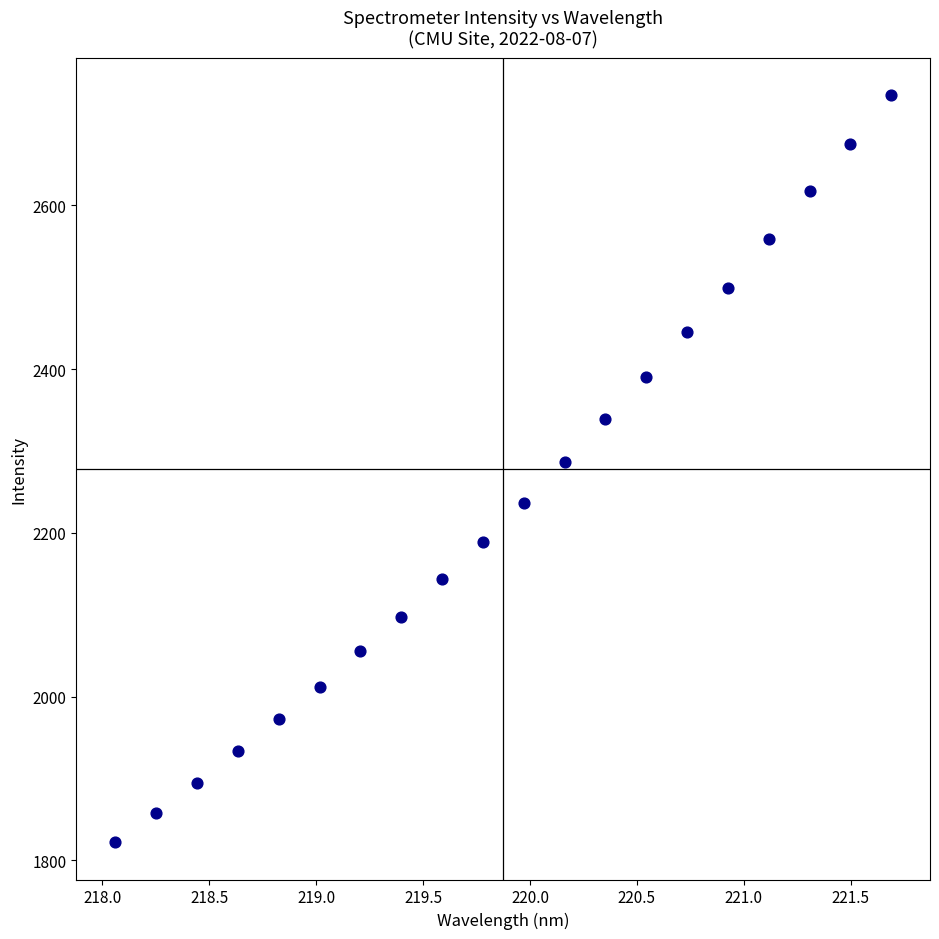

What is the range of X values (max minus min)?

3.6